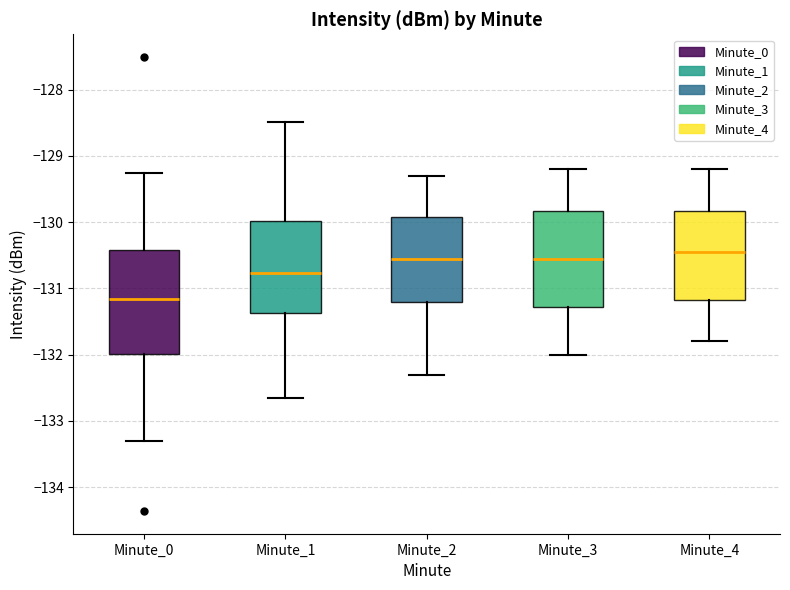

Reading left to right, transcribe this box plot: for each box, give where its median line is, the range the box spans, and where its two whiskers end, as read against the y-axis. The values are not printed on the chart, so give them approximately, as read against the axis.

Minute_0: median -131.2, box -132.0 to -130.4, whiskers -133.3 to -129.3
Minute_1: median -130.8, box -131.4 to -130.0, whiskers -132.7 to -128.5
Minute_2: median -130.5, box -131.2 to -129.9, whiskers -132.3 to -129.3
Minute_3: median -130.5, box -131.3 to -129.8, whiskers -132.0 to -129.2
Minute_4: median -130.4, box -131.2 to -129.8, whiskers -131.8 to -129.2